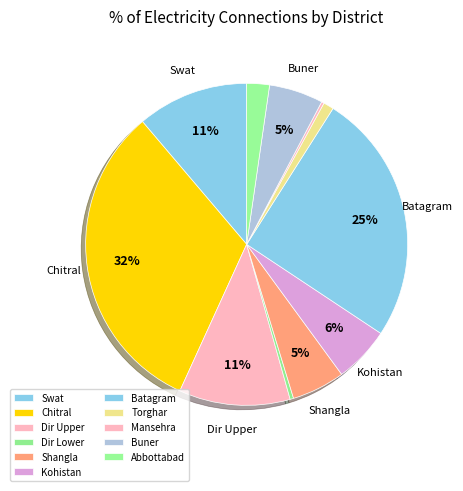

What is the total percentage of Chitral and Batagram?

57.3%